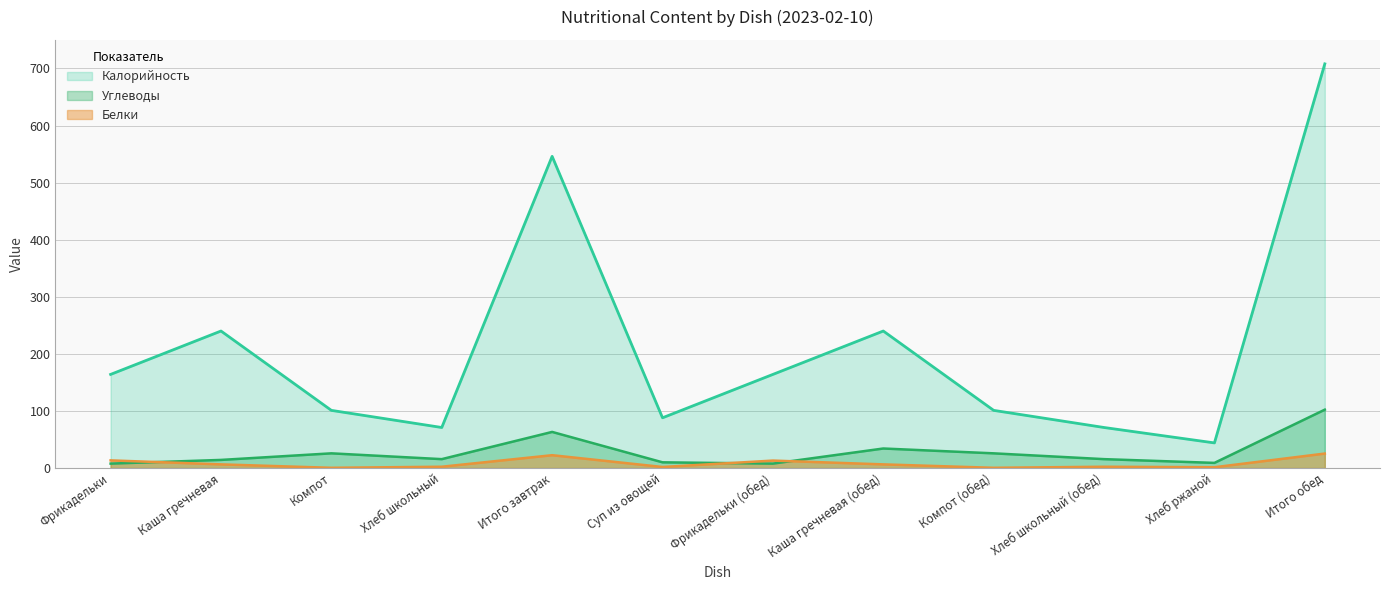

What is the average value of the Углеводы series?

27.6